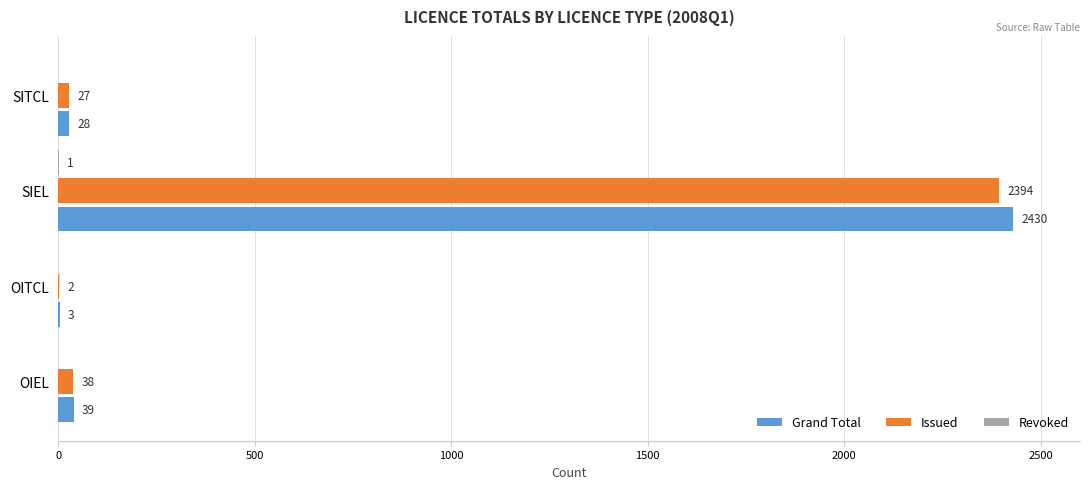

Which series has the largest range (max minus min)?

Grand Total